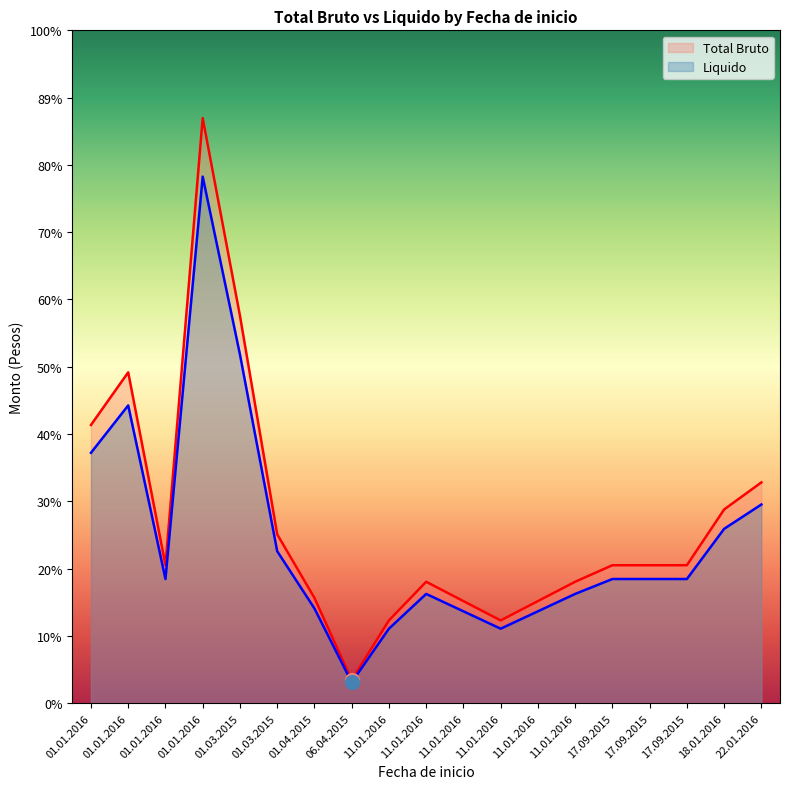

How many lines are shown in the chart?

2